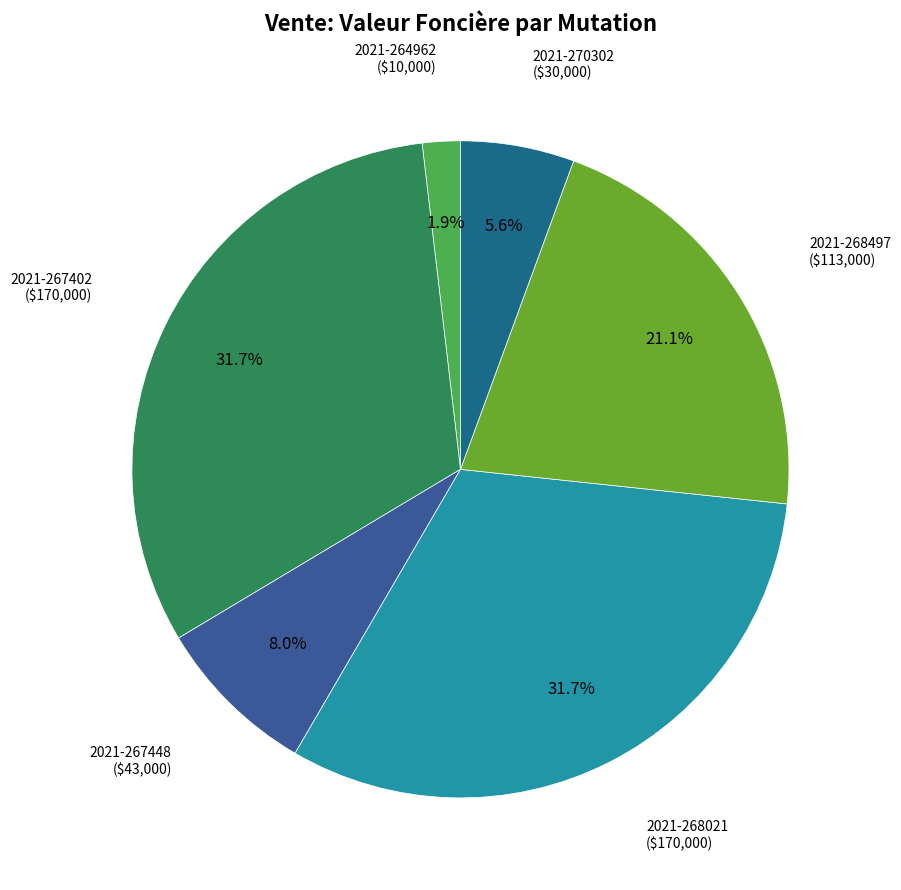

Combined, do 2021-268497 and 2021-267402 account for over 50%?

Yes